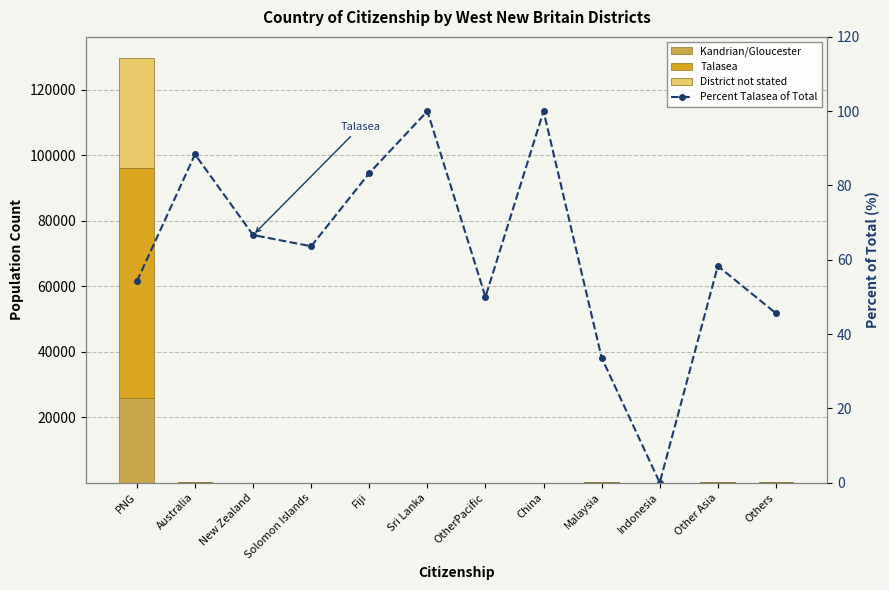

What is the difference between the second highest and minimum values in the Talasea series?

76.0